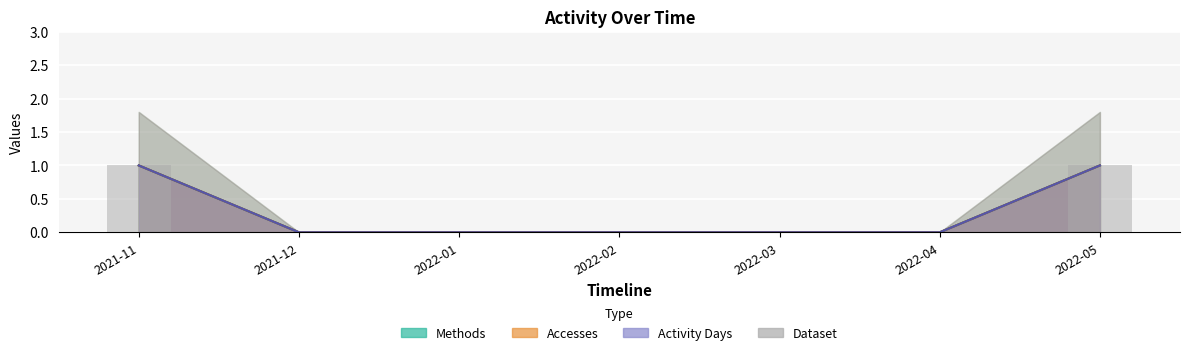

What is the change in value from 2021-11 to 2022-02?

-1